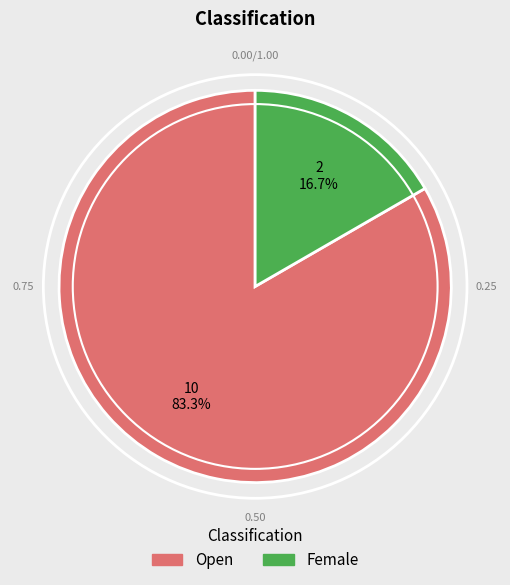

Which has a higher value, Female or Open?

Open